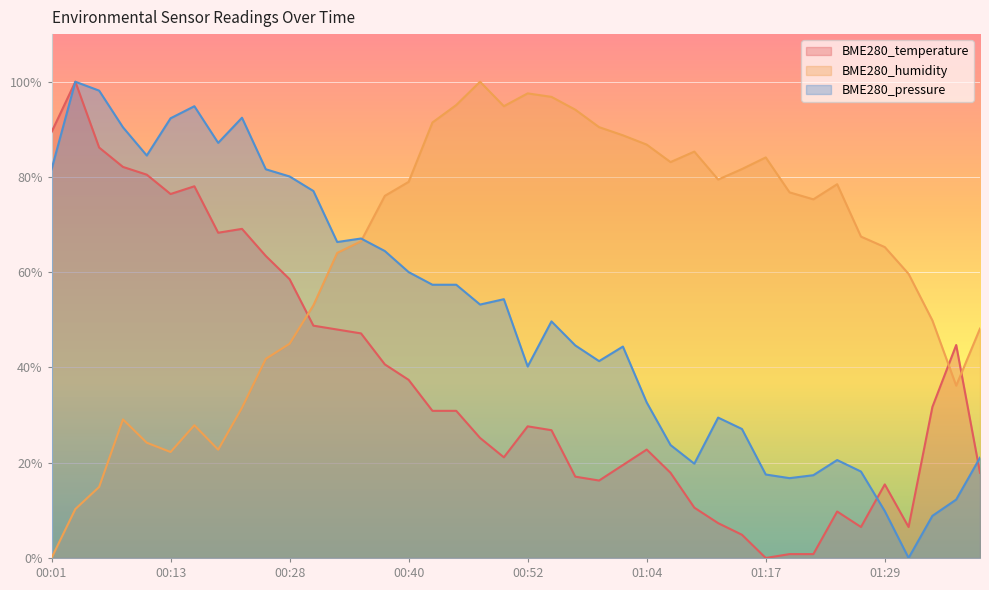

Reading right to left, what are all the values shown in this chart?

BME280_temperature: 01:39=17.9	01:37=44.7	01:34=31.7	01:32=6.5	01:29=15.4	01:27=6.5	01:24=9.8	01:22=0.8	01:19=0.8	01:17=0.0	01:14=4.9	01:12=7.3	01:09=10.6	01:07=17.9	01:04=22.8	01:02=19.5	00:59=16.3	00:57=17.1	00:55=26.8	00:52=27.6	00:50=21.1	00:47=25.2	00:45=30.9	00:42=30.9	00:40=37.4	00:38=40.7	00:35=47.2	00:33=48.0	00:30=48.8	00:28=58.5	00:25=63.4	00:20=69.1	00:18=68.3	00:15=78.0	00:13=76.4	00:10=80.5	00:08=82.1	00:06=86.2	00:03=100.0	00:01=89.4
BME280_humidity: 01:39=48.2	01:37=36.2	01:34=49.9	01:32=59.7	01:29=65.3	01:27=67.5	01:24=78.5	01:22=75.3	01:19=76.8	01:17=84.1	01:14=81.7	01:12=79.5	01:09=85.3	01:07=83.1	01:04=86.8	01:02=88.8	00:59=90.5	00:57=94.1	00:55=96.8	00:52=97.6	00:50=94.9	00:47=100.0	00:45=95.1	00:42=91.4	00:40=79.0	00:38=76.0	00:35=66.5	00:33=64.1	00:30=53.1	00:28=45.0	00:25=41.8	00:20=31.5	00:18=22.7	00:15=27.9	00:13=22.2	00:10=24.2	00:08=29.1	00:06=14.9	00:03=10.3	00:01=0.0
BME280_pressure: 01:39=21.1	01:37=12.3	01:34=8.8	01:32=0.0	01:29=9.9	01:27=18.1	01:24=20.6	01:22=17.4	01:19=16.8	01:17=17.5	01:14=27.1	01:12=29.5	01:09=19.8	01:07=23.7	01:04=32.7	01:02=44.4	00:59=41.3	00:57=44.6	00:55=49.7	00:52=40.2	00:50=54.3	00:47=53.2	00:45=57.4	00:42=57.4	00:40=60.0	00:38=64.5	00:35=67.1	00:33=66.3	00:30=77.1	00:28=80.1	00:25=81.6	00:20=92.4	00:18=87.2	00:15=94.9	00:13=92.3	00:10=84.5	00:08=90.4	00:06=98.1	00:03=100.0	00:01=81.6